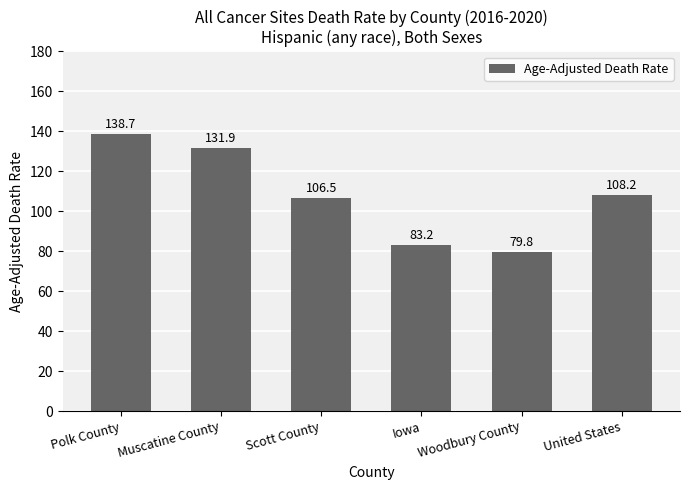

What is the difference between the values at Scott County and Polk County?

32.2